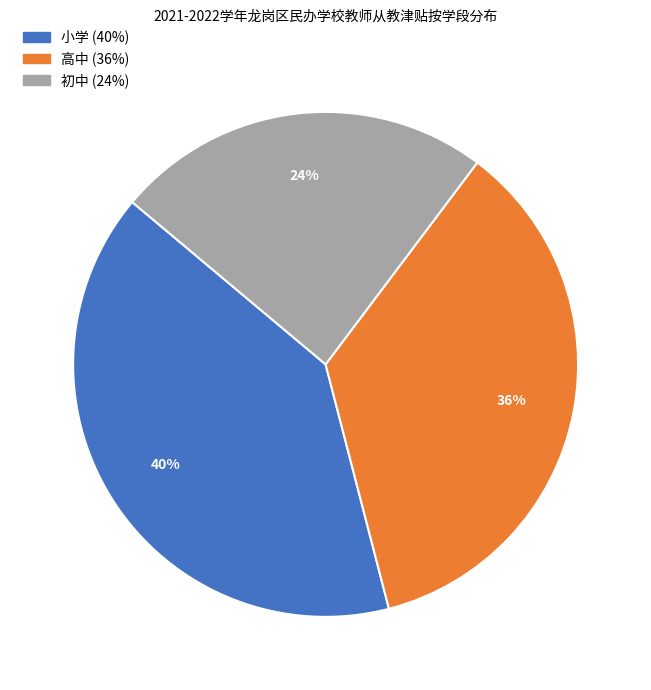

Does any single category account for the majority?

No